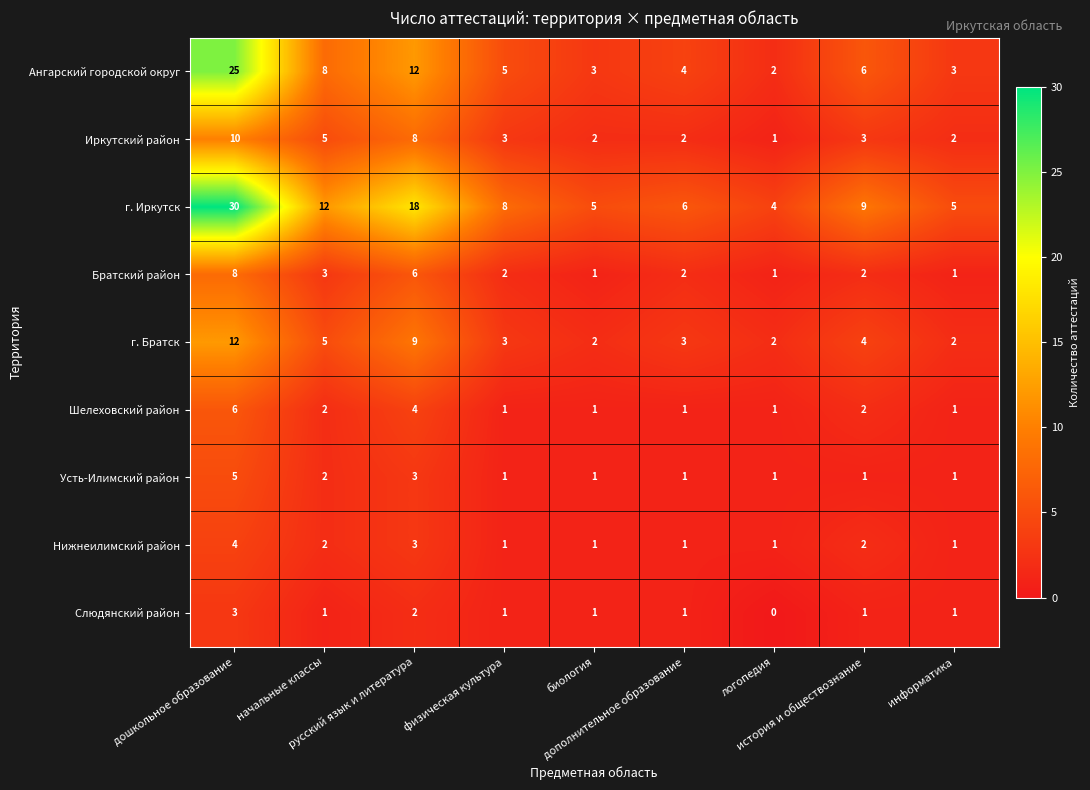

What is the spread (max minus min) of values at история и обществознание?

8